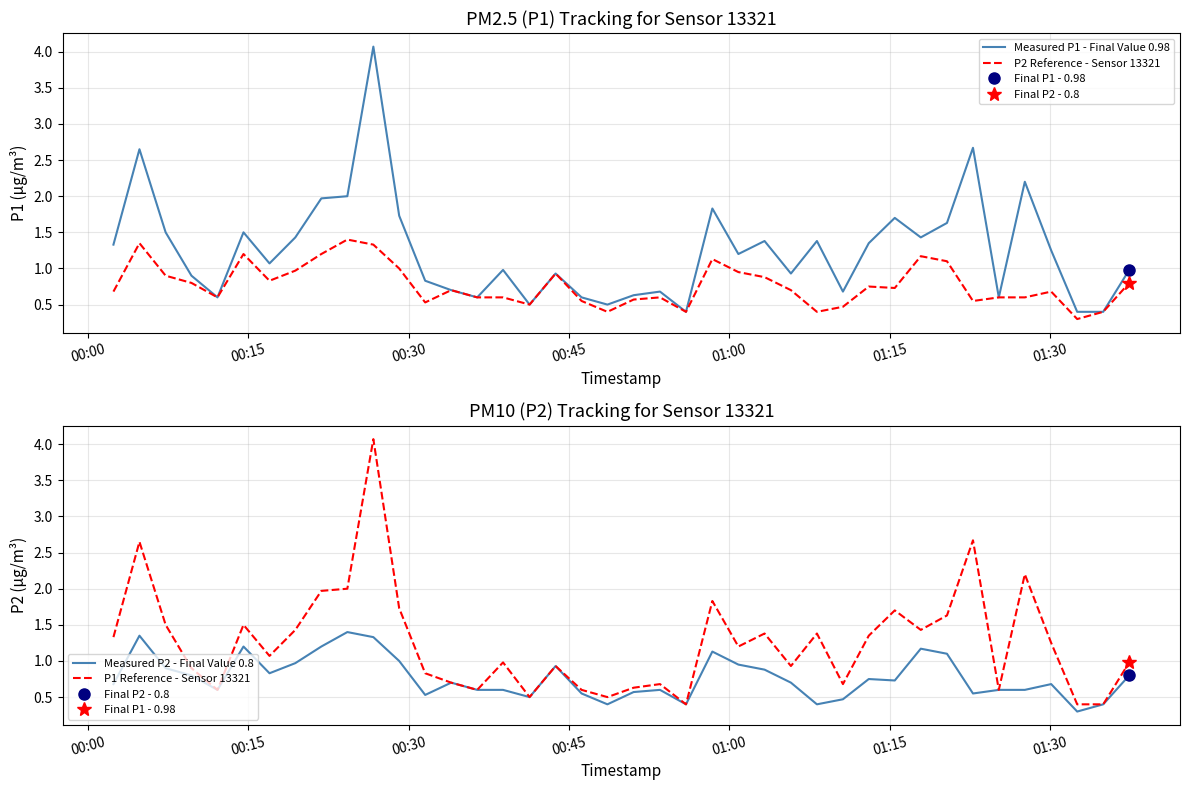

What is the minimum value for P2 Reference - Sensor 13321?

0.3